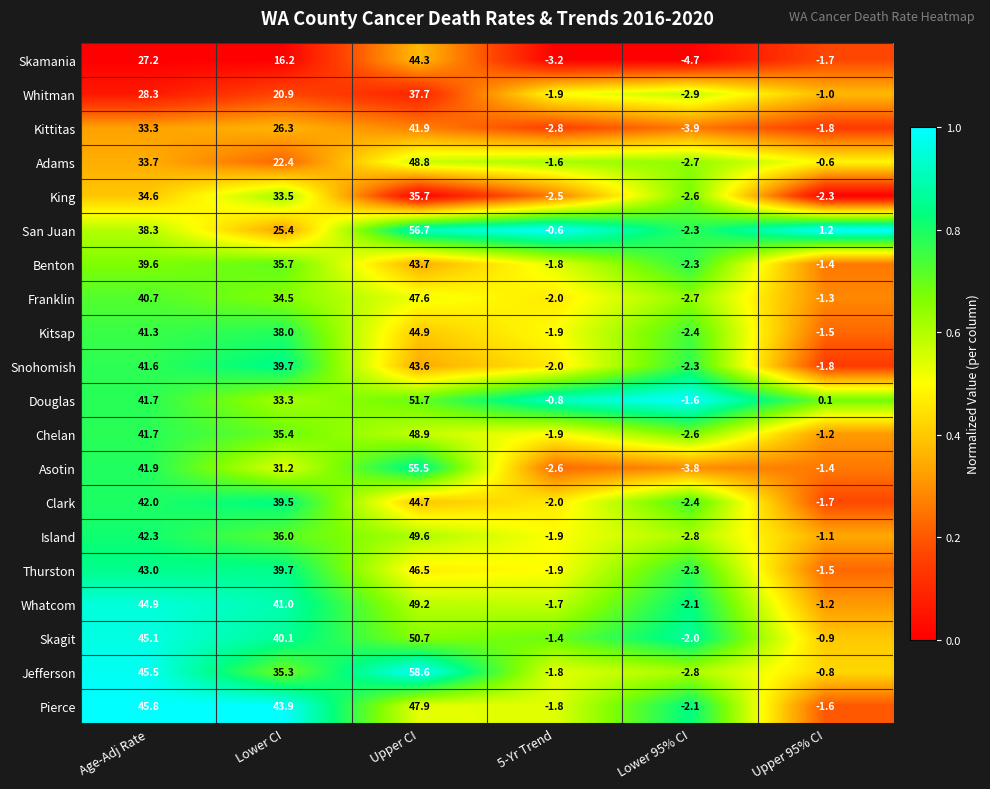

Is it true that Skamania equals 44.3 at Upper CI?

True